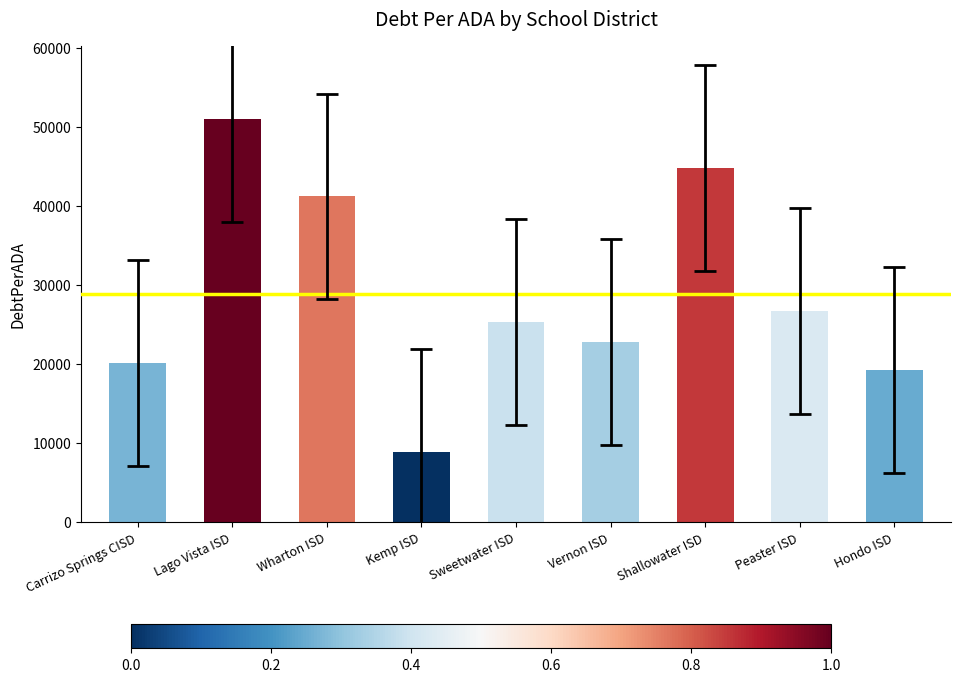

Reading right to left, list all the values displayed in this chart.

19254.5	26748.1	44846.4	22788.7	25331.1	8863.3	41235.1	51030.0	20165.6